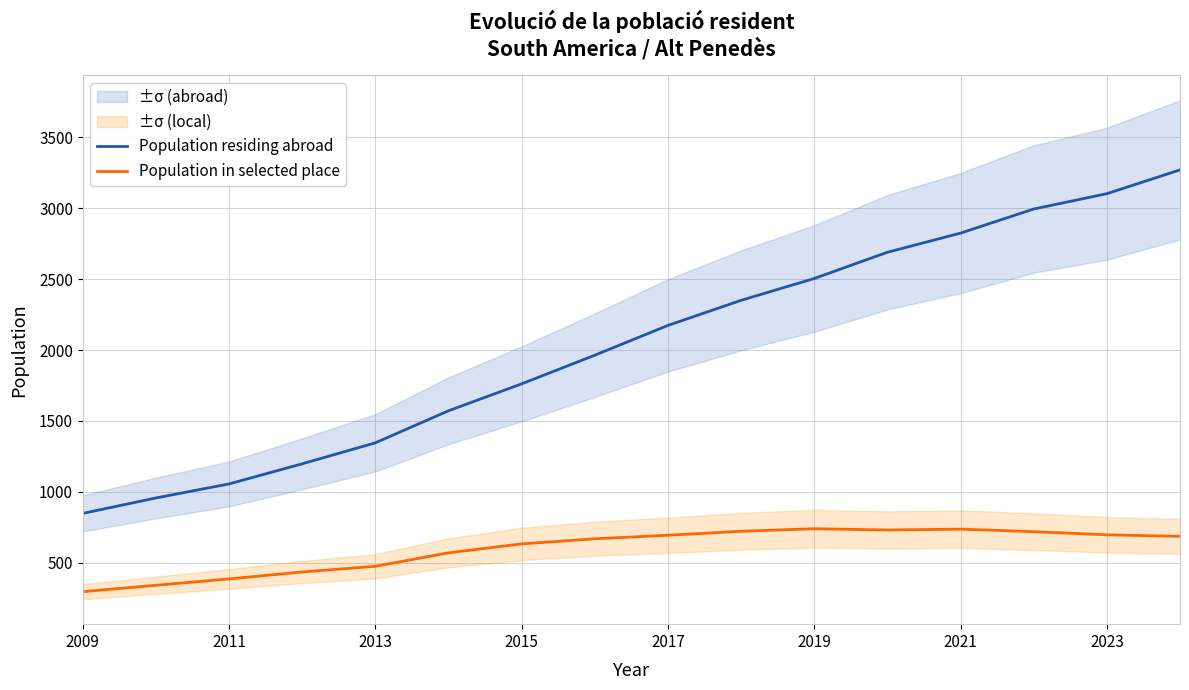

What is the maximum value for Population residing abroad?

3271